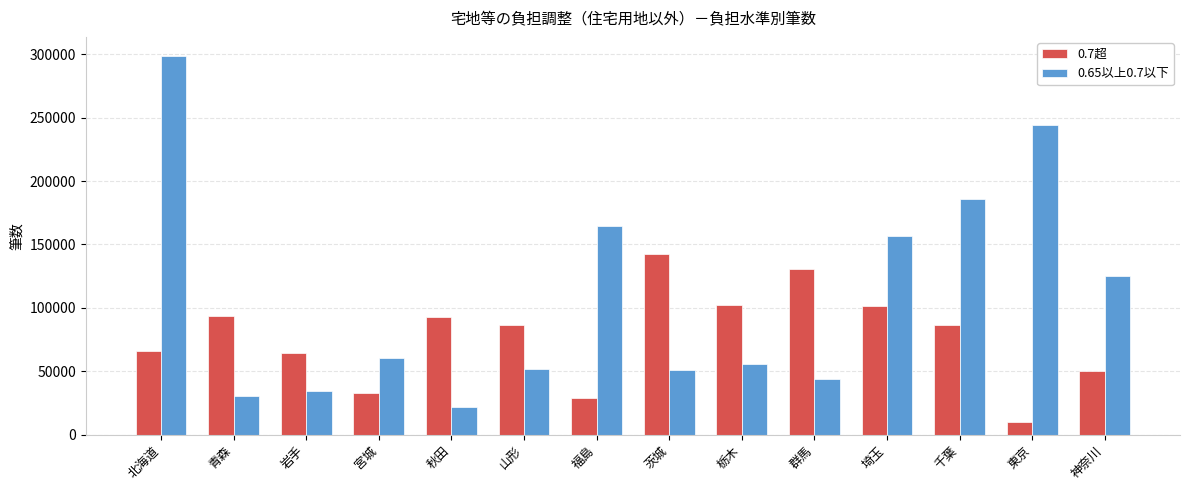

What is the approximate value of 0.65以上0.7以下 at 東京?

244299